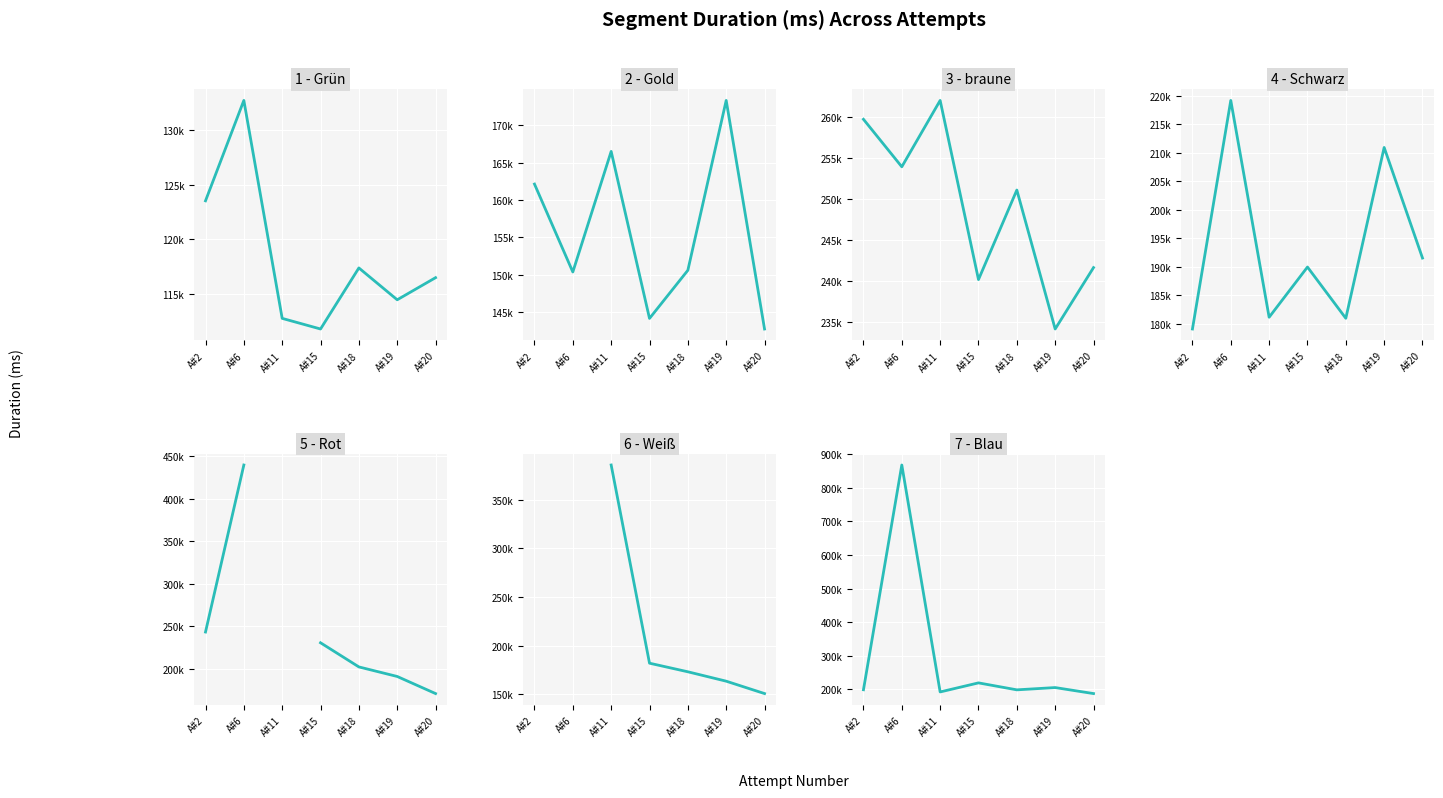

Which series has the largest range (max minus min)?

7 - Blau